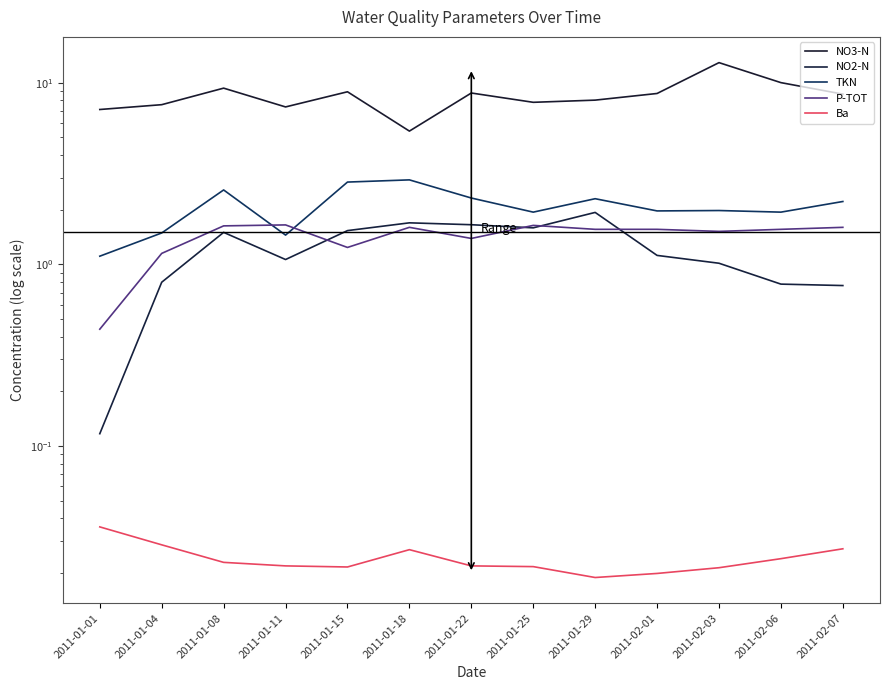

What value does the P-TOT series have at 2011-01-18?

1.6